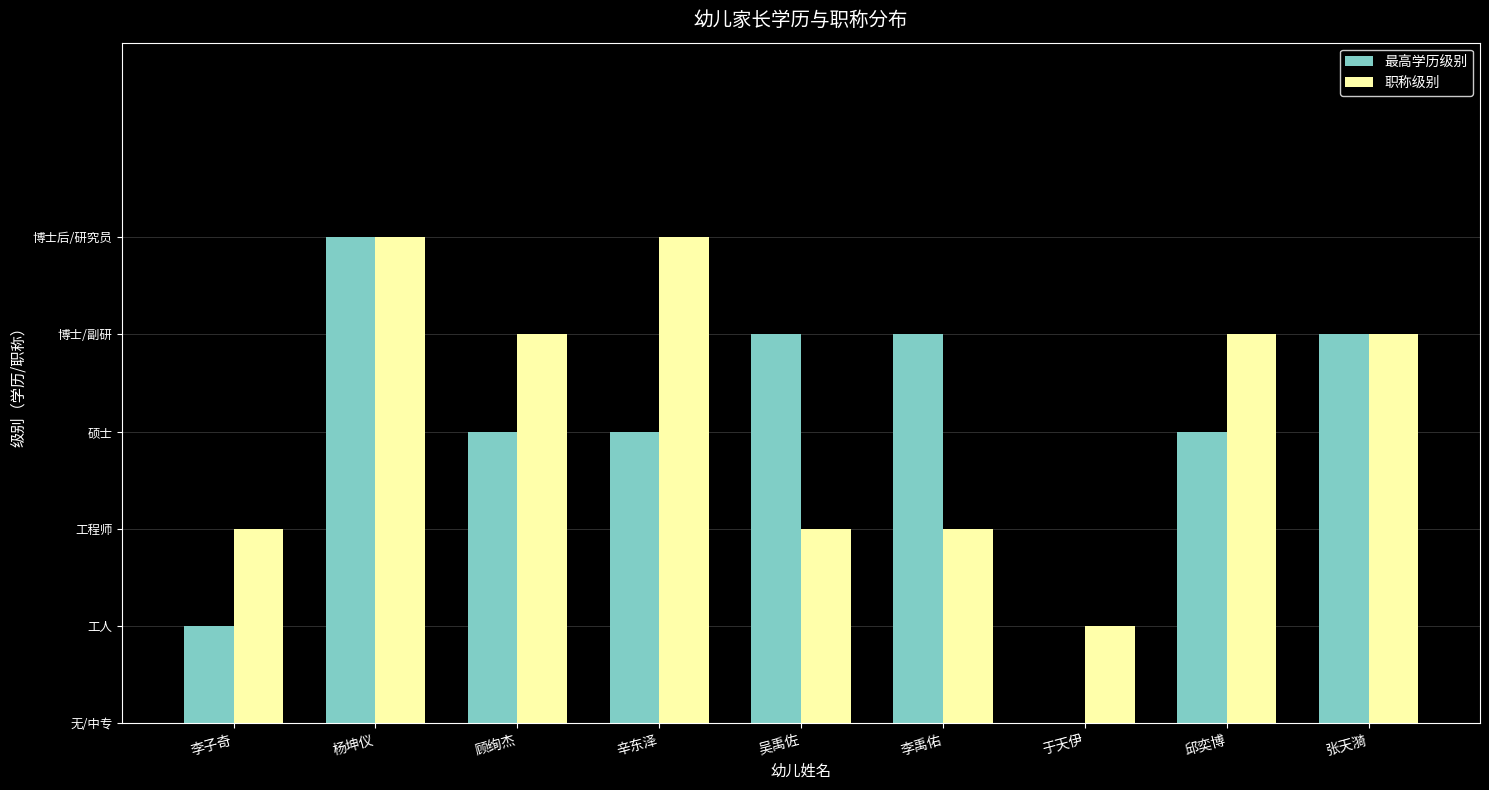

Which series has the widest spread of values?

最高学历级别